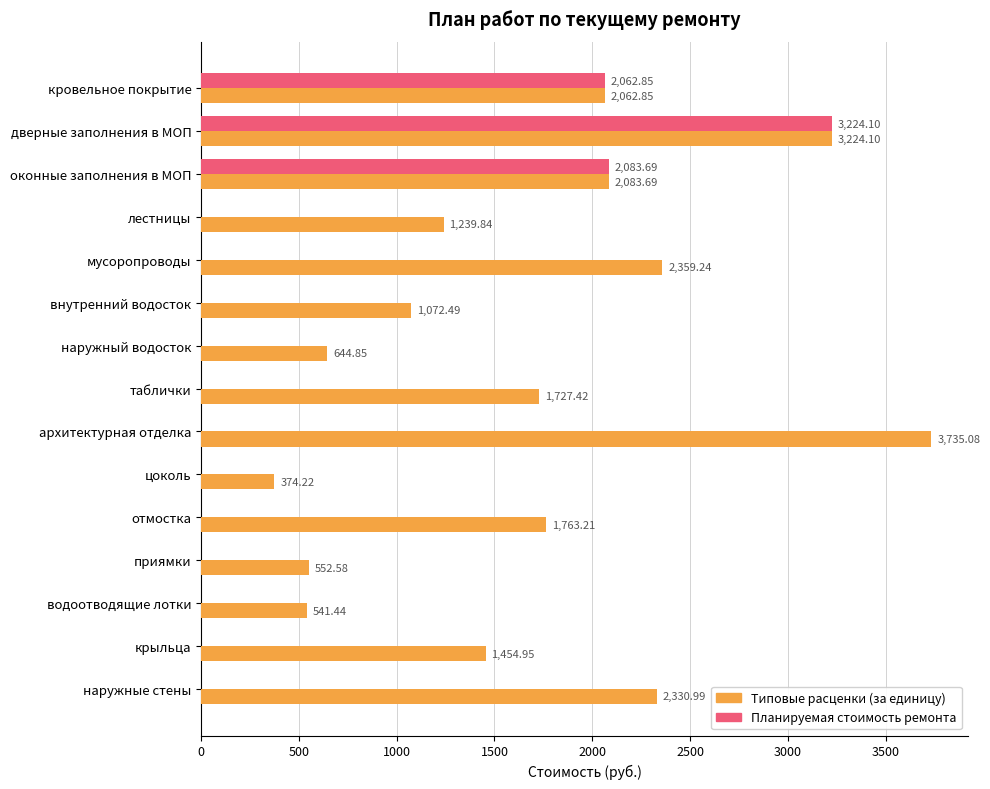

Which category has the highest value in the Типовые расценки (за единицу) series?

архитектурная отделка